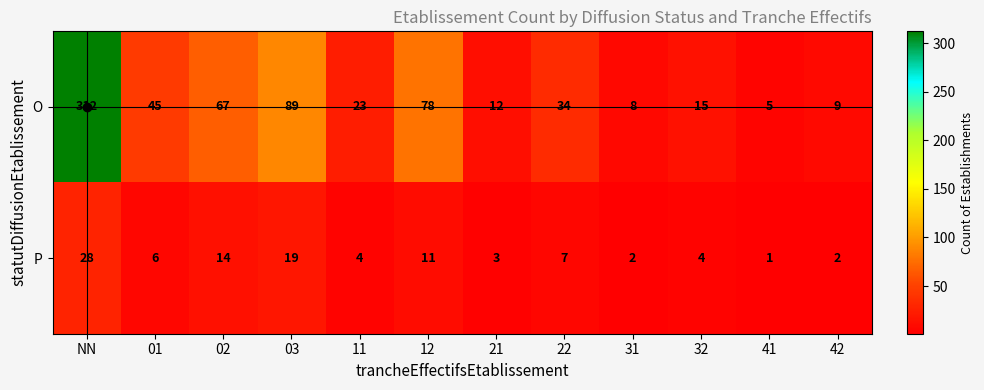

Which series changed the most between 11 and 32?

O